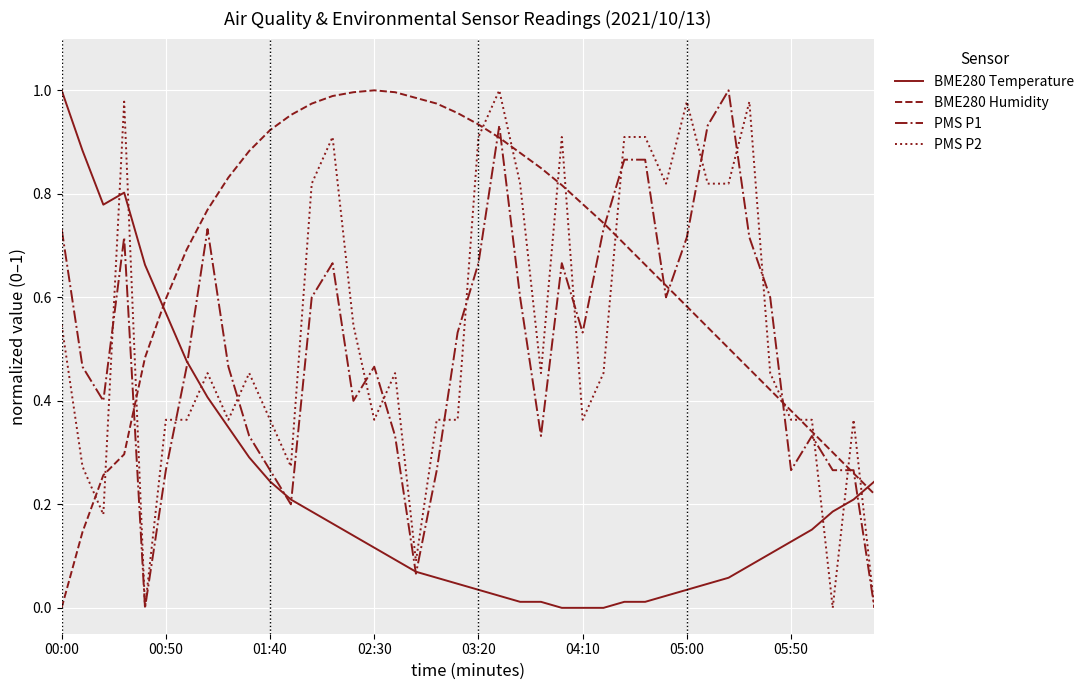

Which series ends up on top after the final intersection of PMS P2 and BME280 Temperature?

BME280 Temperature